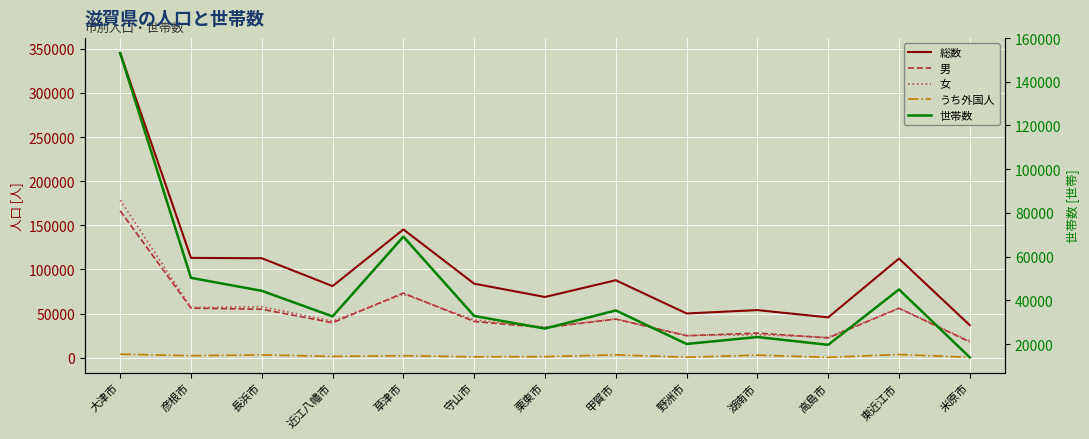

True or false: うち外国人 and 世帯数 intersect in this chart.

False